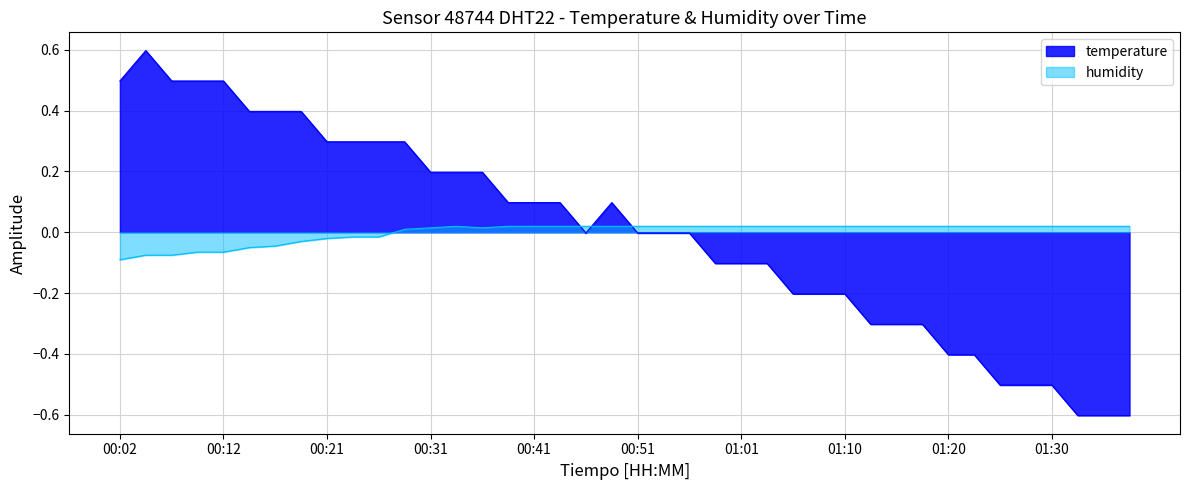

Does the chart display data point markers on the line(s)?

No